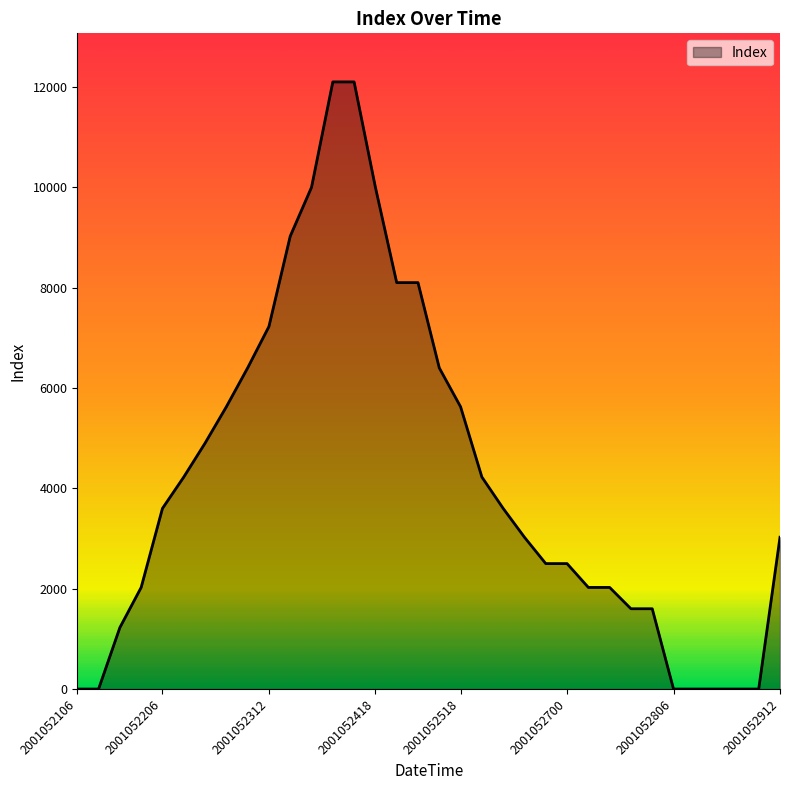

What is the greatest value displayed?

12100